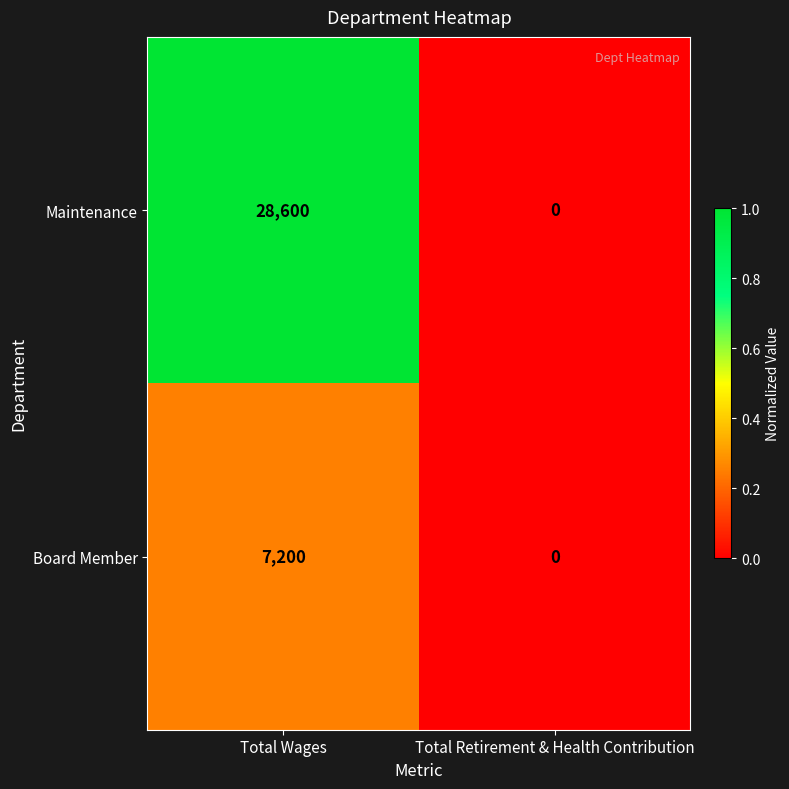

How many distinct data groups are displayed?

2